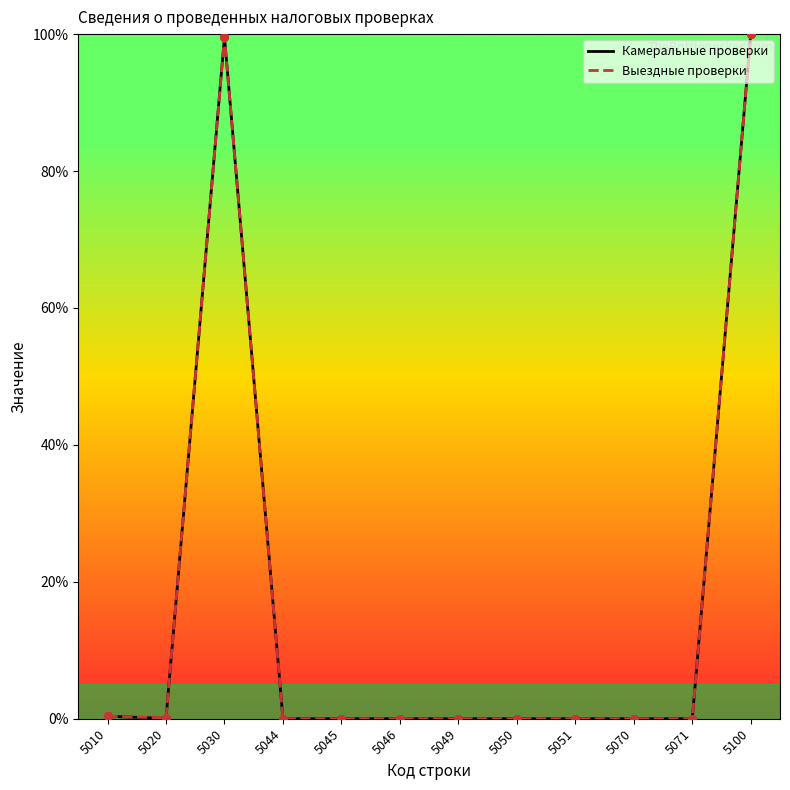

Is the value of Выездные проверки at 5030 greater than the value of Камеральные проверки at 5020?

Yes